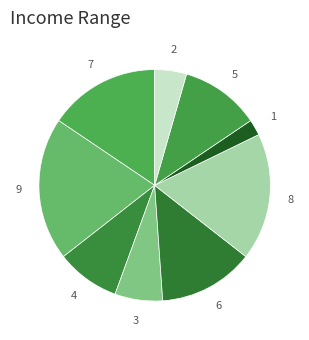

How many segments does this pie chart have?

9